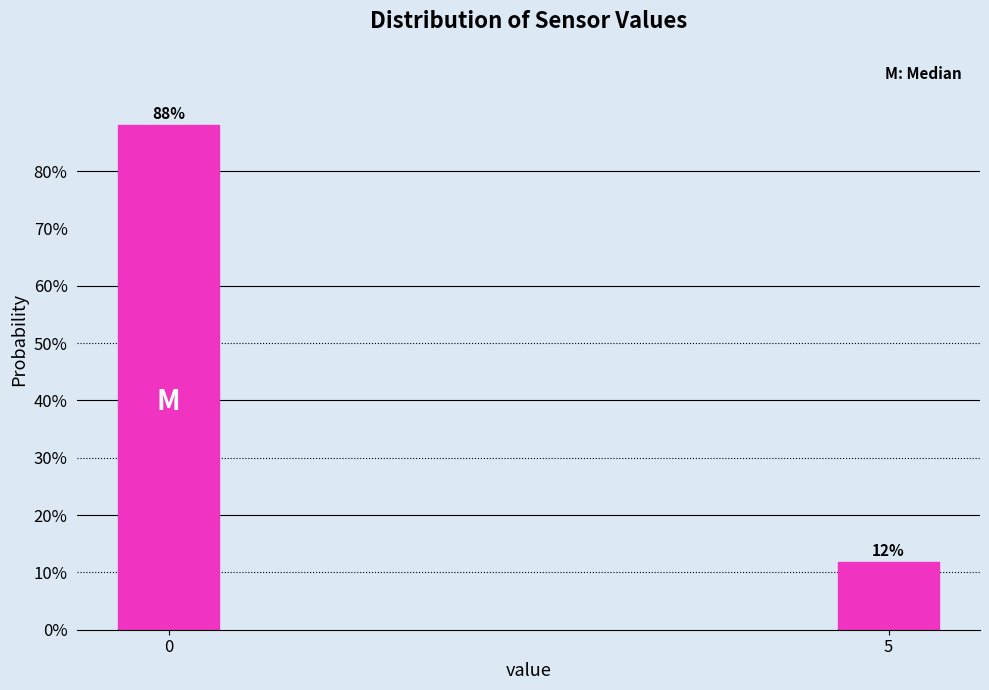

Does the chart contain any negative values?

No